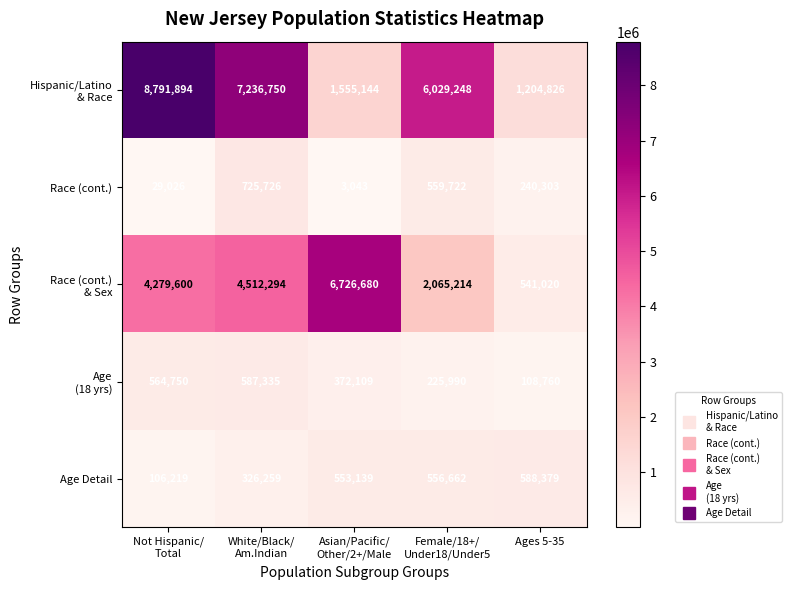

What is the greatest value displayed?

8791894